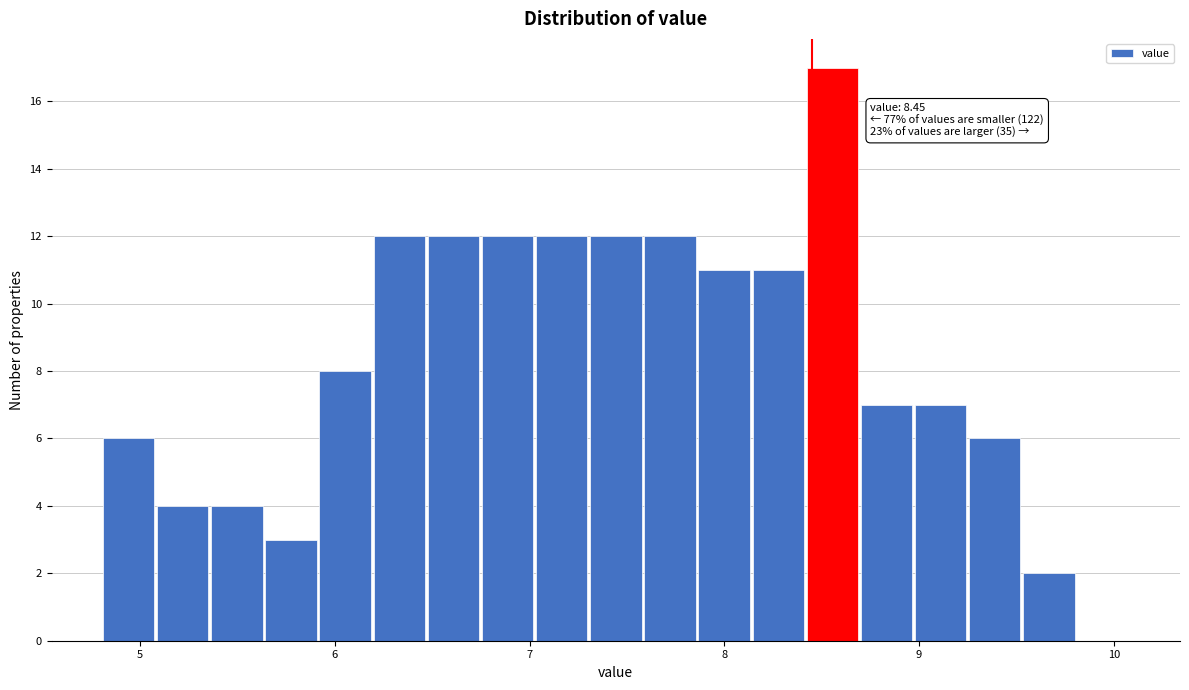

Around what value on the x-axis is the tallest bar? Give the approximate position of its centre, as read against the axis.

8.6